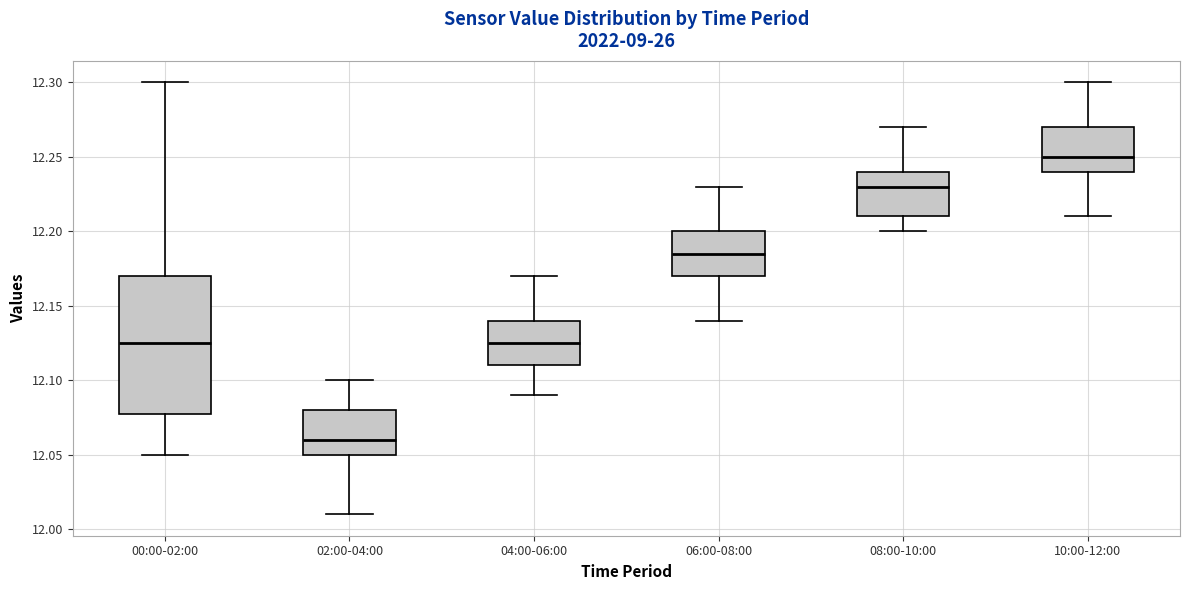

Reading left to right, transcribe this box plot: for each box, give where its median line is, the range the box spans, and where its two whiskers end, as read against the y-axis. The values are not printed on the chart, so give them approximately, as read against the axis.

00:00-02:00: median 12.125, box 12.080 to 12.170, whiskers 12.050 to 12.300
02:00-04:00: median 12.060, box 12.050 to 12.080, whiskers 12.010 to 12.100
04:00-06:00: median 12.125, box 12.110 to 12.140, whiskers 12.090 to 12.170
06:00-08:00: median 12.185, box 12.170 to 12.200, whiskers 12.140 to 12.230
08:00-10:00: median 12.230, box 12.210 to 12.240, whiskers 12.200 to 12.270
10:00-12:00: median 12.250, box 12.240 to 12.270, whiskers 12.210 to 12.300